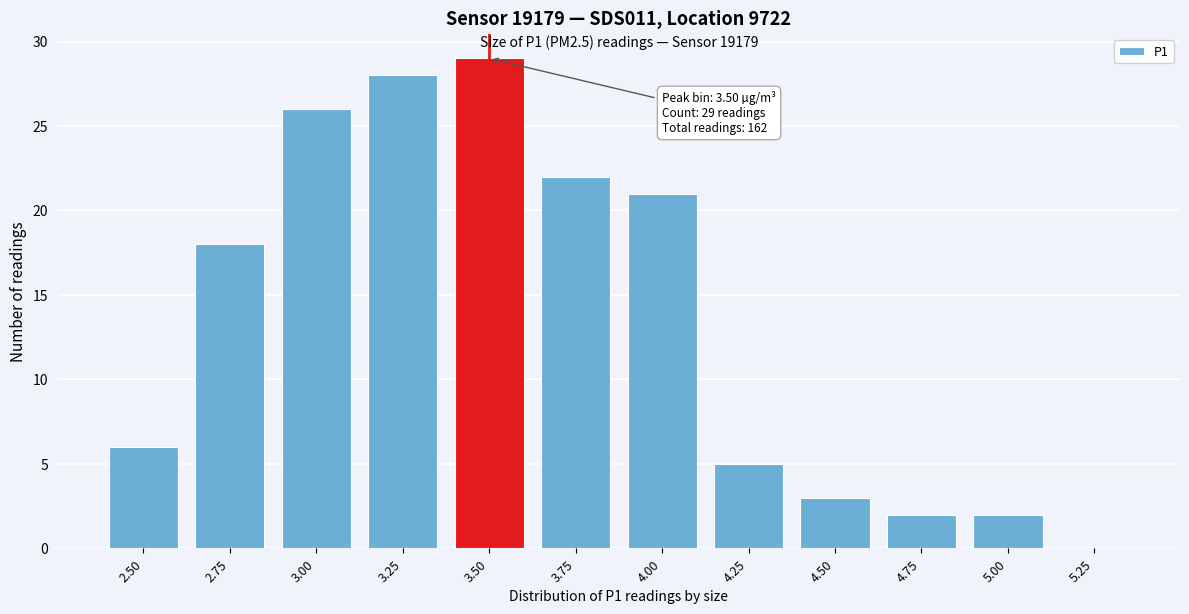

Reading left to right, transcribe all the data shown in this chart.

2.50=6	2.75=18	3.00=26	3.25=28	3.50=29	3.75=22	4.00=21	4.25=5	4.50=3	4.75=2	5.00=2	5.25=0